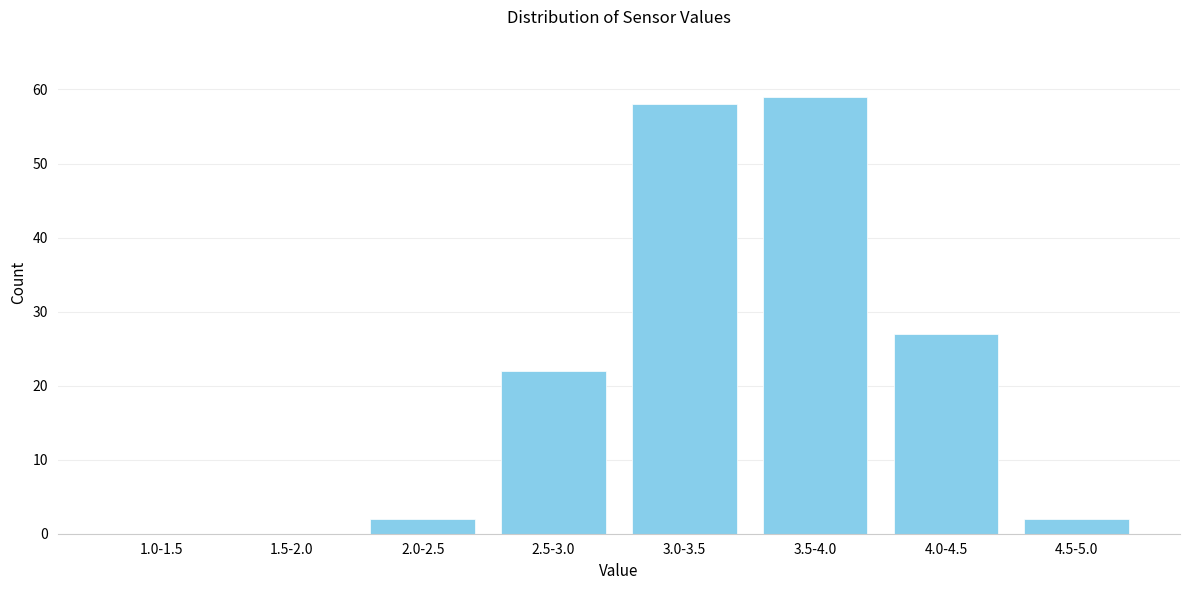

Reading left to right, list all the values displayed in this chart.

1.0-1.5=0	1.5-2.0=0	2.0-2.5=2	2.5-3.0=22	3.0-3.5=58	3.5-4.0=59	4.0-4.5=27	4.5-5.0=2